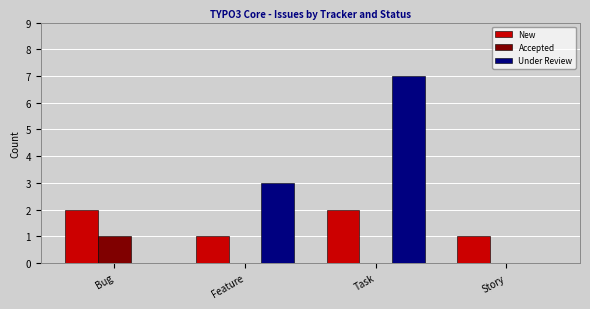

Does the chart contain stacked bars?

No